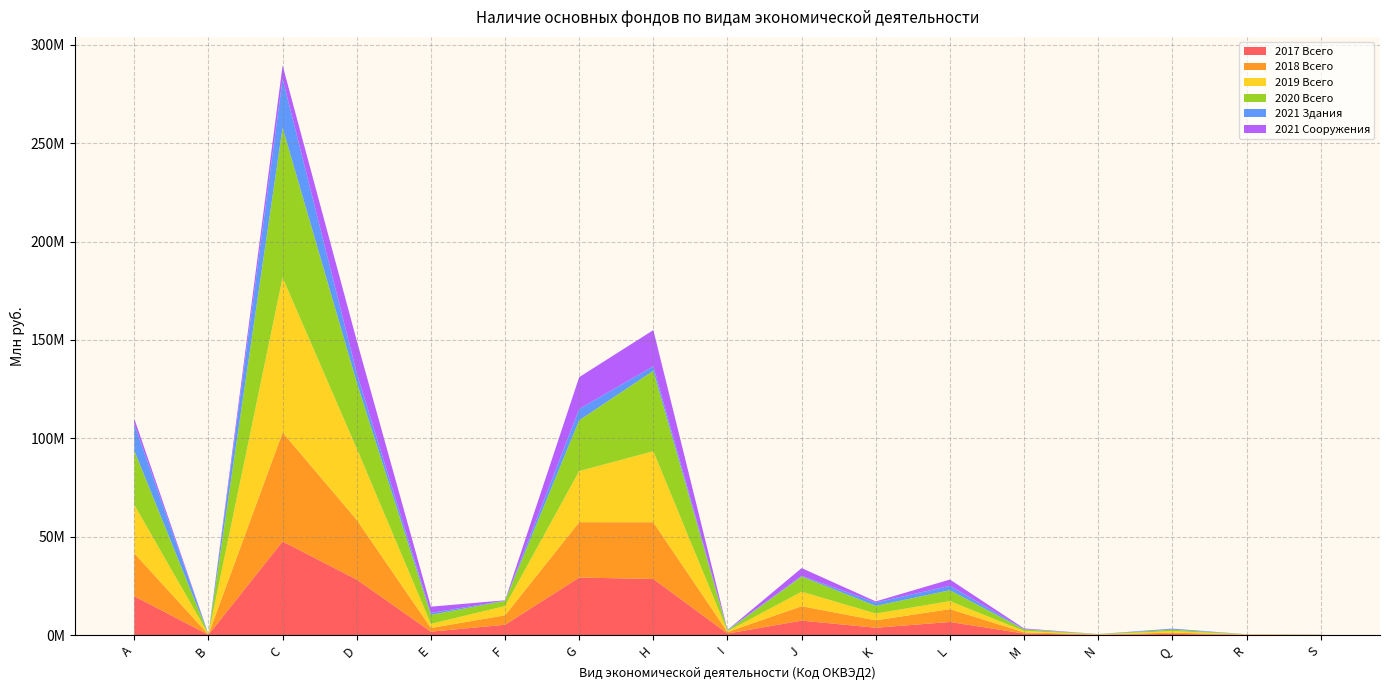

Reading left to right, list all the values displayed in this chart.

2017 Всего: A=19780979	B=184811	C=47596424	D=28231705	E=1763881	F=5261405	G=29235815	H=28543609	I=794783	J=7371695	K=3746922	L=6678711	M=805612	N=149297	Q=616432	R=138372	S=73499
2018 Всего: A=21792054	B=120576	C=55431265	D=30344779	E=1875933	F=4806585	G=28169364	H=28814101	I=766248	J=7337170	K=3761536	L=6524176	M=602445	N=133843	Q=646168	R=132945	S=65728
2019 Всего: A=24647845	B=86659	C=78625121	D=36266379	E=2070067	F=4693911	G=25956012	H=36070664	I=388123	J=7347435	K=3447520	L=4062523	M=657522	N=108860	Q=749405	R=128391	S=55091
2020 Всего: A=27557609	B=83946	C=76253231	D=33653224	E=4590884	F=2620579	G=25814819	H=40884826	I=374544	J=7700573	K=3896900	L=5528020	M=812041	N=88148	Q=775608	R=36847	S=48475
2021 Здания: A=13406458	B=7607	C=24823647	D=4734498	E=961888	F=186758	G=5753742	H=2357525	I=304941	J=339716	K=1722562	L=2254655	M=199218	N=23770	Q=466270	R=18221	S=41027
2021 Сооружения: A=2806242	B=19587	C=6823067	D=16441746	E=3186178	F=124169	G=16166156	H=18349709	I=1671	J=3949100	K=565561	L=3192903	M=315521	N=19855	Q=62257	R=0	S=5263